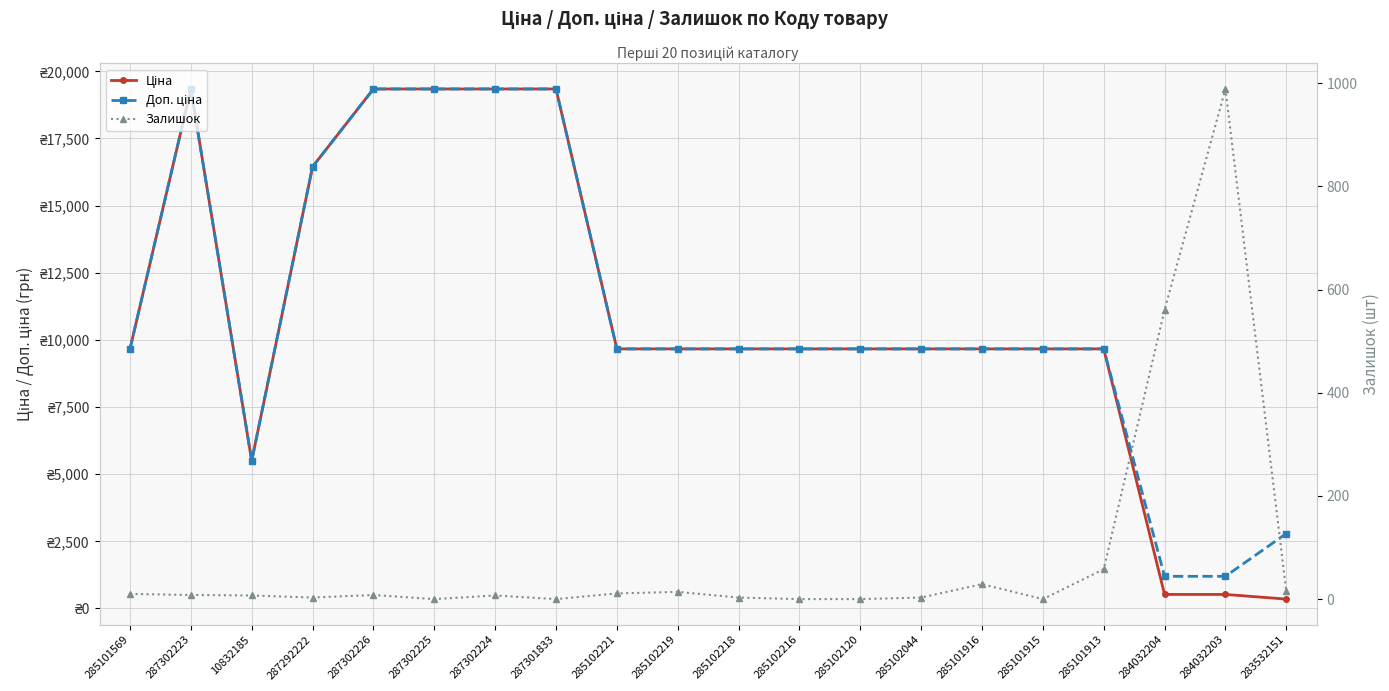

What is the average value of the Залишок series?

86.3